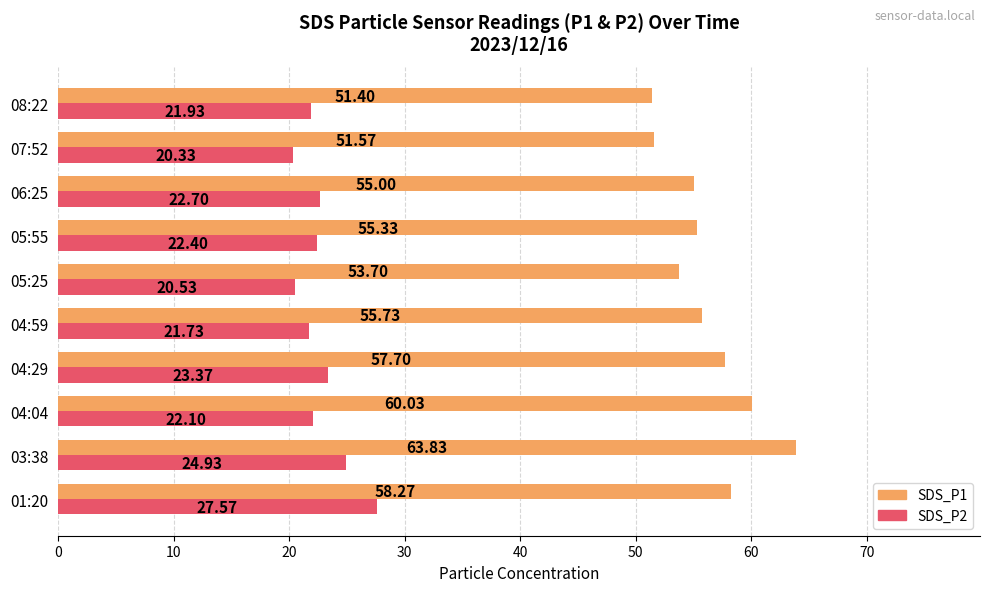

At which category is the sum across all series the highest?

03:38